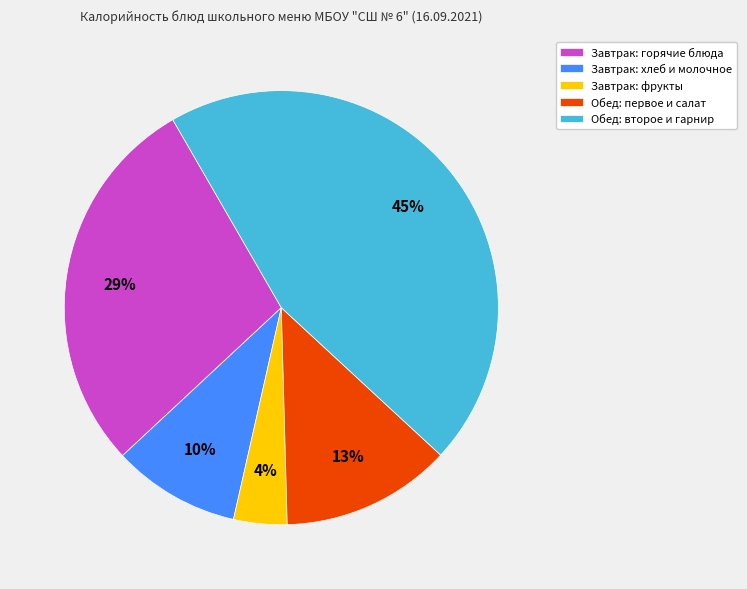

To the nearest percent, what percentage of the pie is Обед: второе и гарнир?

45%